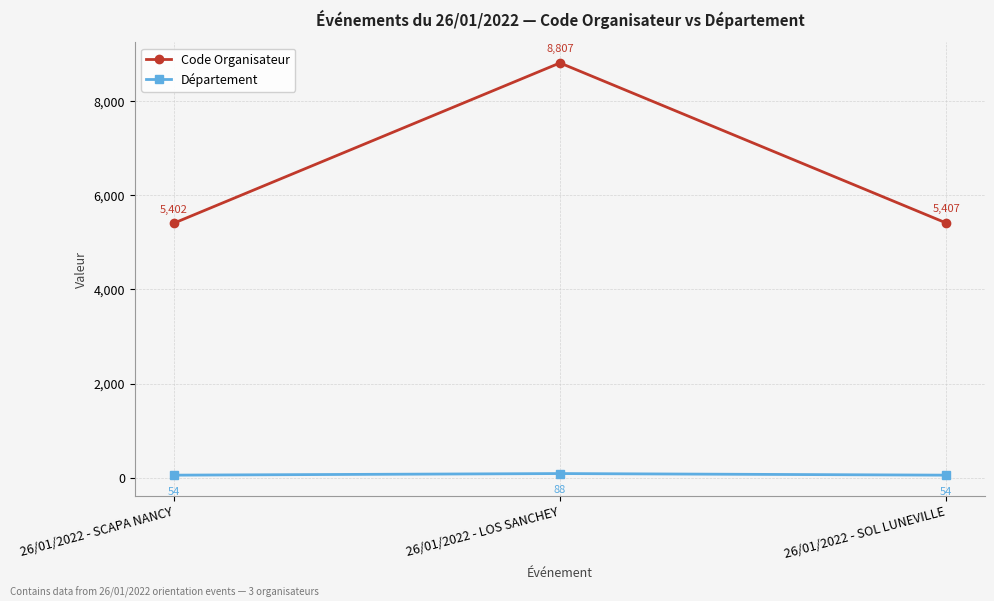

What is the average value of the Département series?

65